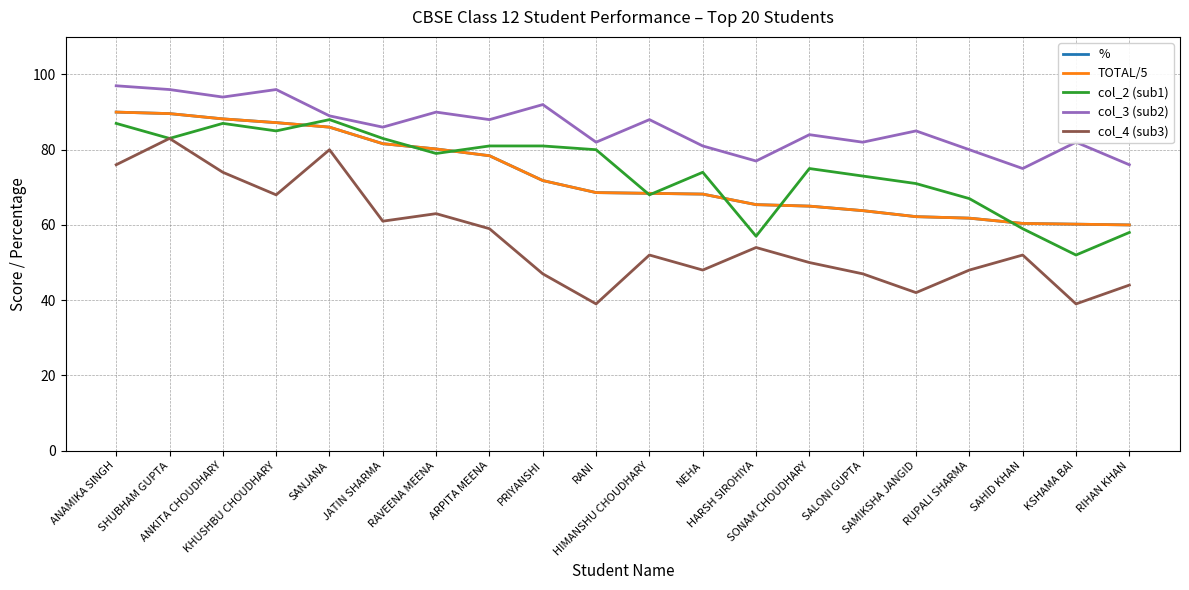

What position from the right is SALONI GUPTA?

6